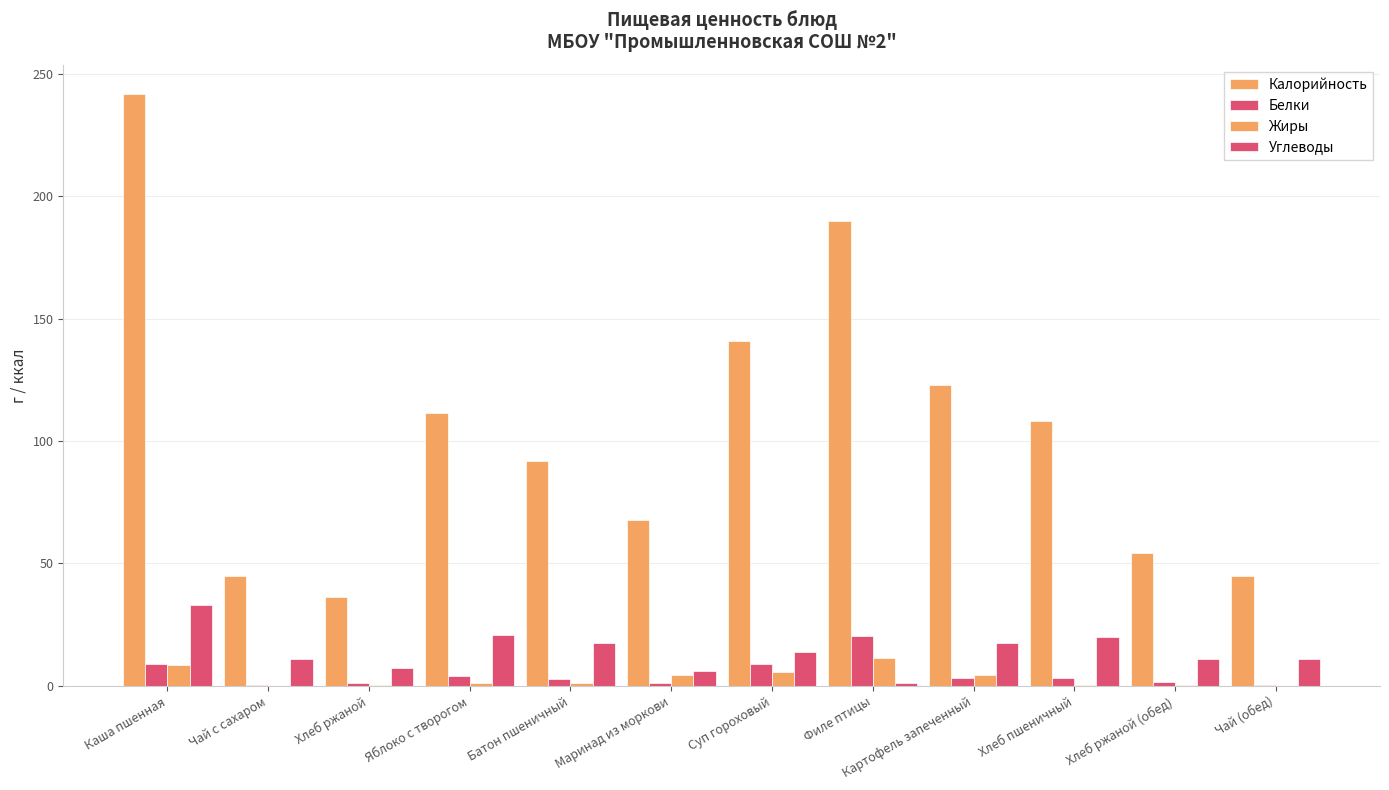

Count the number of data series in this chart.

4